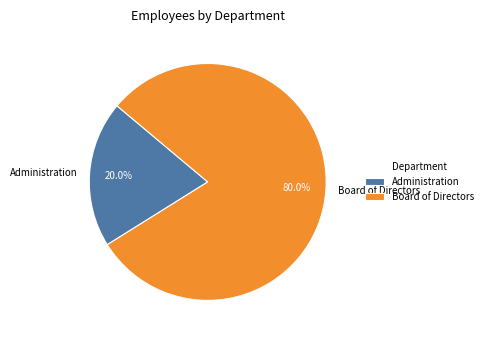

The Board of Directors slice represents 80% of the pie. True or false?

True